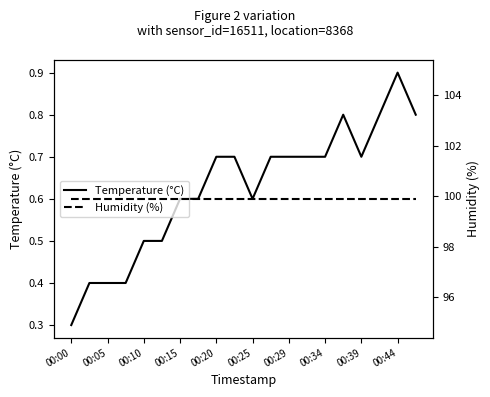

What is the minimum value for Temperature (°C)?

0.3